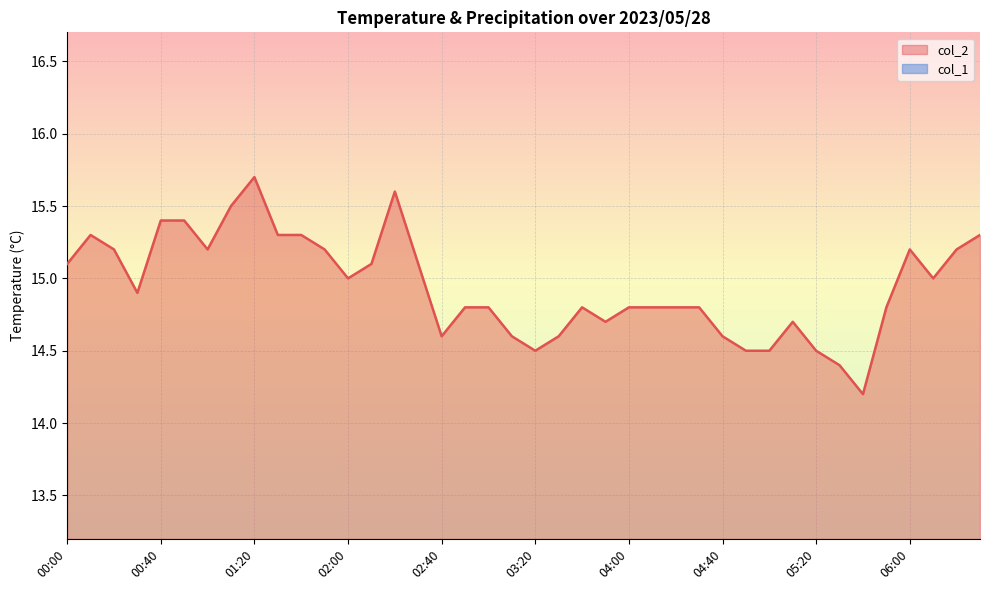

Reading right to left, extract all data points from this chart.

15.3	15.2	15.0	15.2	14.8	14.2	14.4	14.5	14.7	14.5	14.5	14.6	14.8	14.8	14.8	14.8	14.7	14.8	14.6	14.5	14.6	14.8	14.8	14.6	15.1	15.6	15.1	15.0	15.2	15.3	15.3	15.7	15.5	15.2	15.4	15.4	14.9	15.2	15.3	15.1